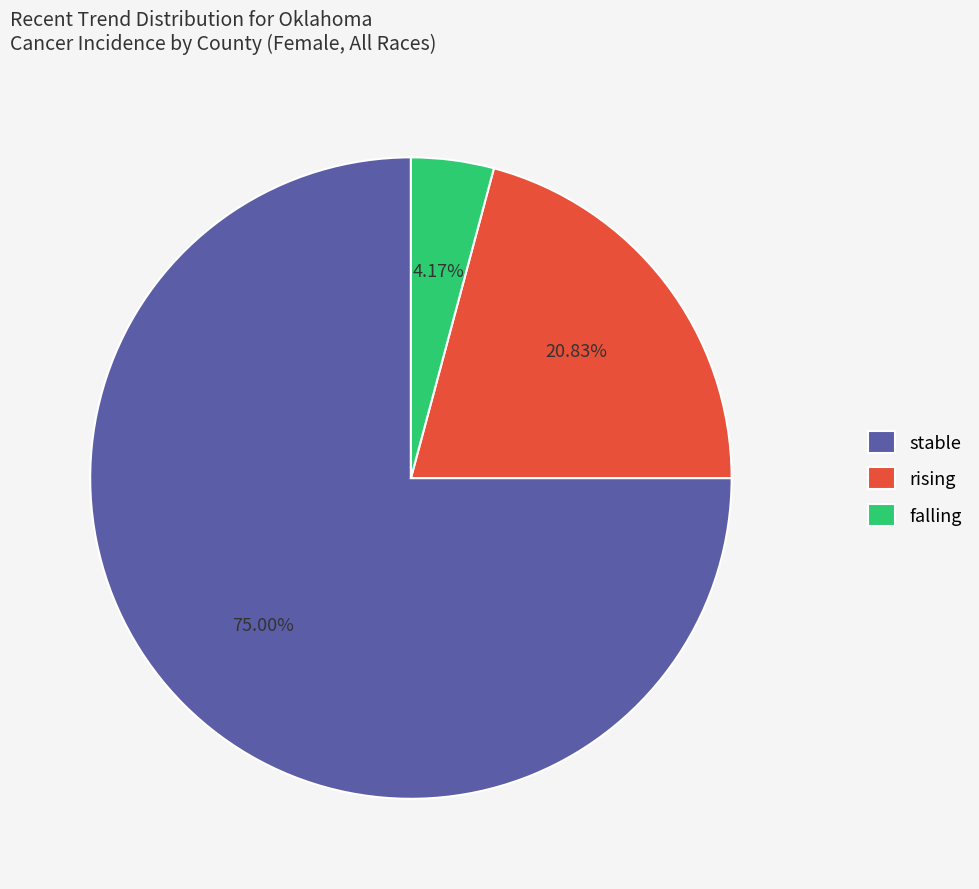

Which has a higher value, rising or stable?

stable